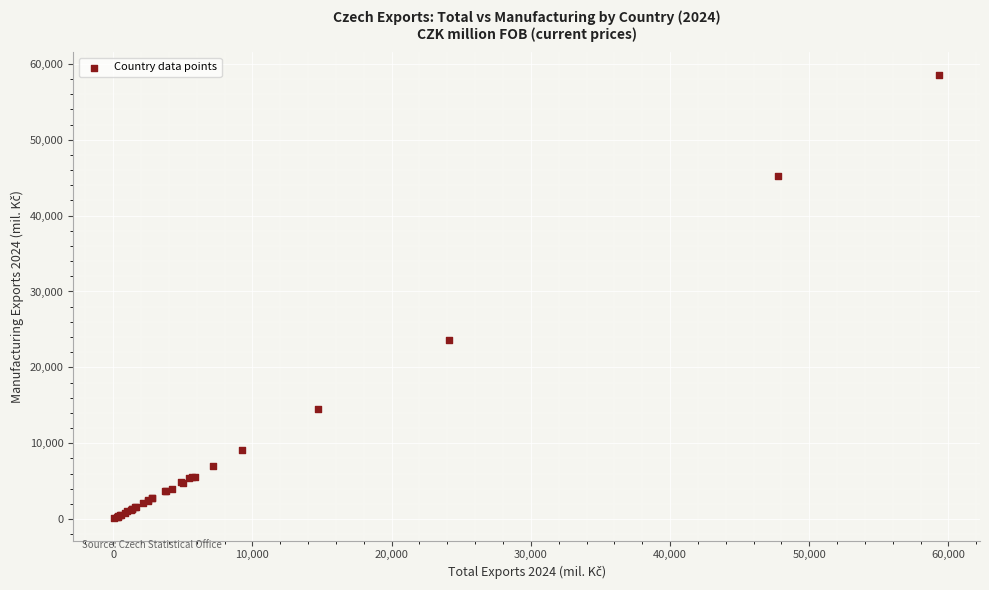

What Y value in the scatter plot is closest to 29332?

23633